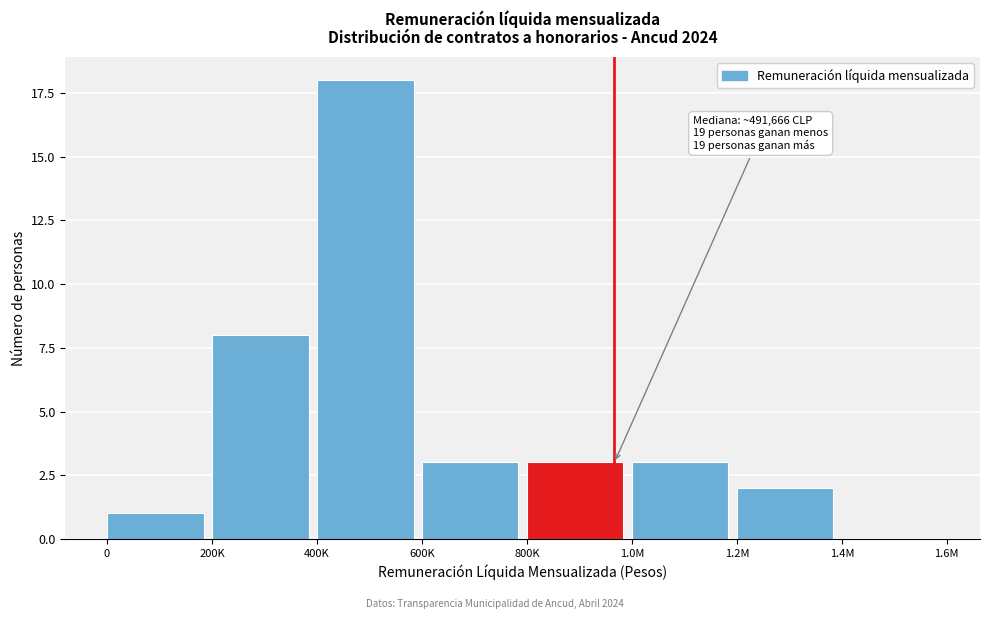

Reading right to left, what are all the values shown in this chart?

1.4M=0	1.2M=2	1.0M=3	800K=3	600K=3	400K=18	200K=8	0=1